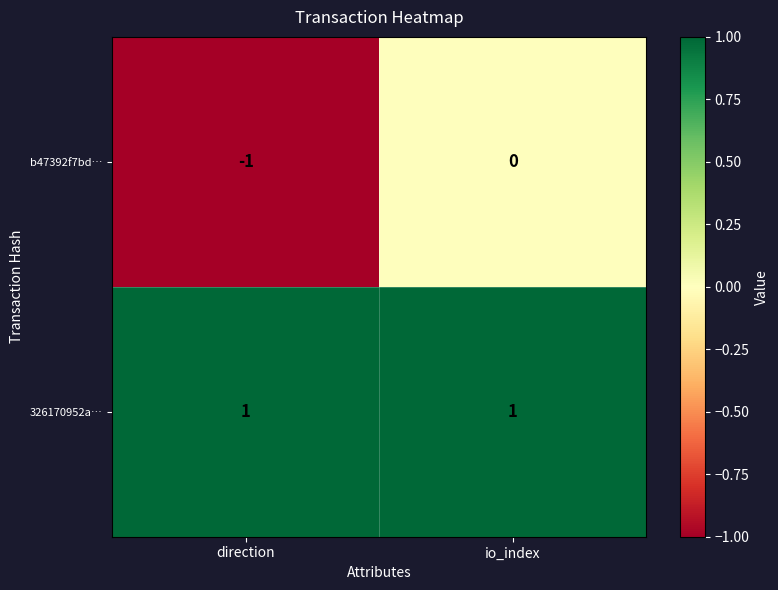

At which category does the chart reach its minimum across all series?

direction